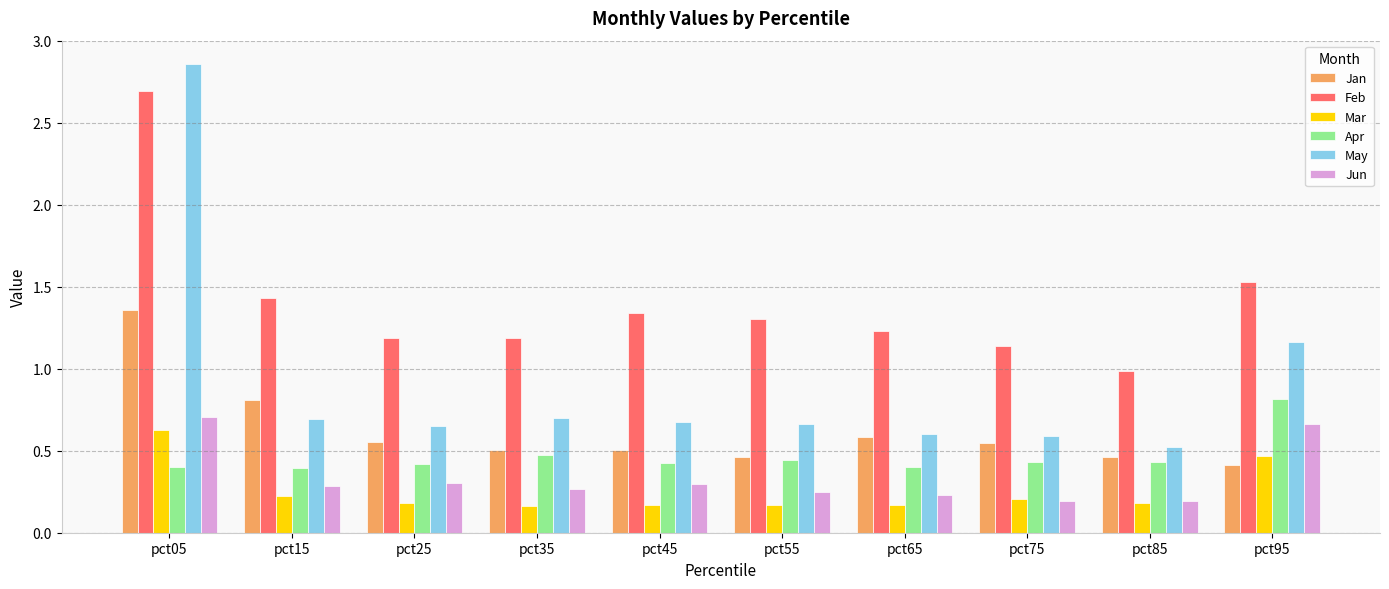

What are all the series names shown in the legend?

Jan, Feb, Mar, Apr, May, Jun